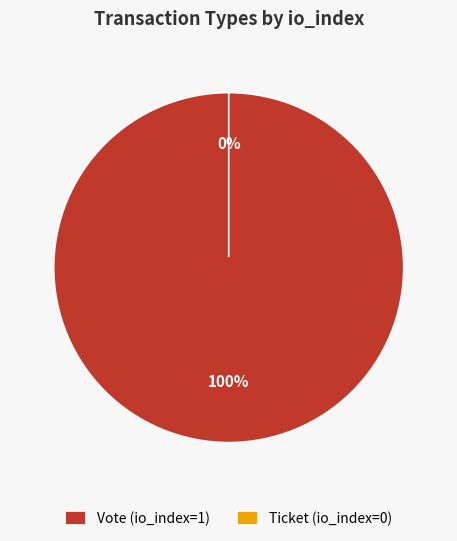

Rank the categories by value from highest to lowest.

Vote (io_index=1), Ticket (io_index=0)